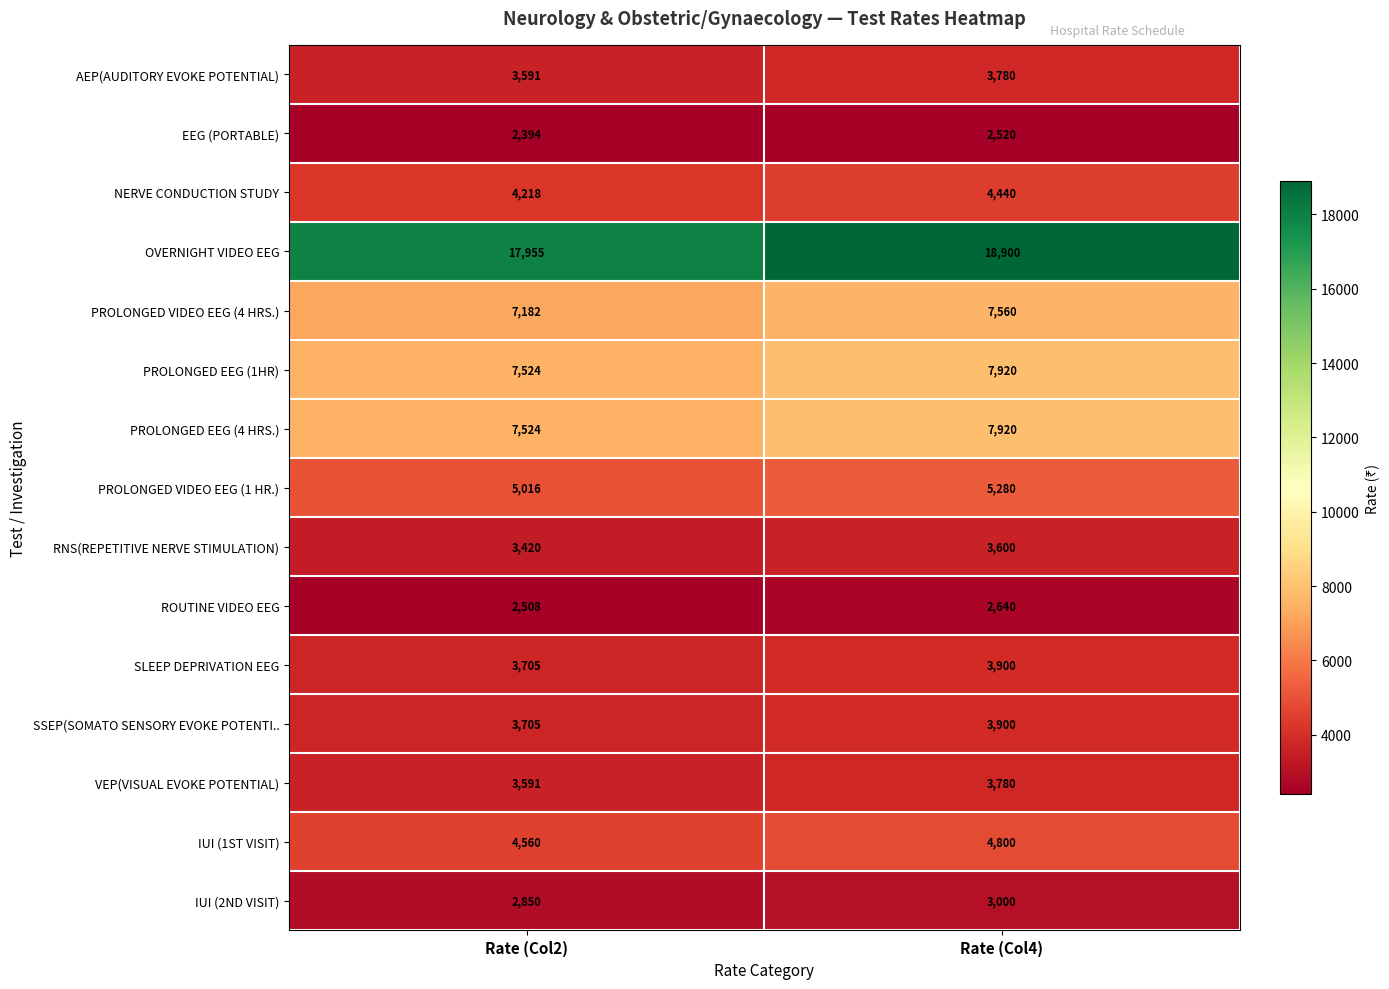

At which category is the sum across all series the highest?

Rate (Col4)